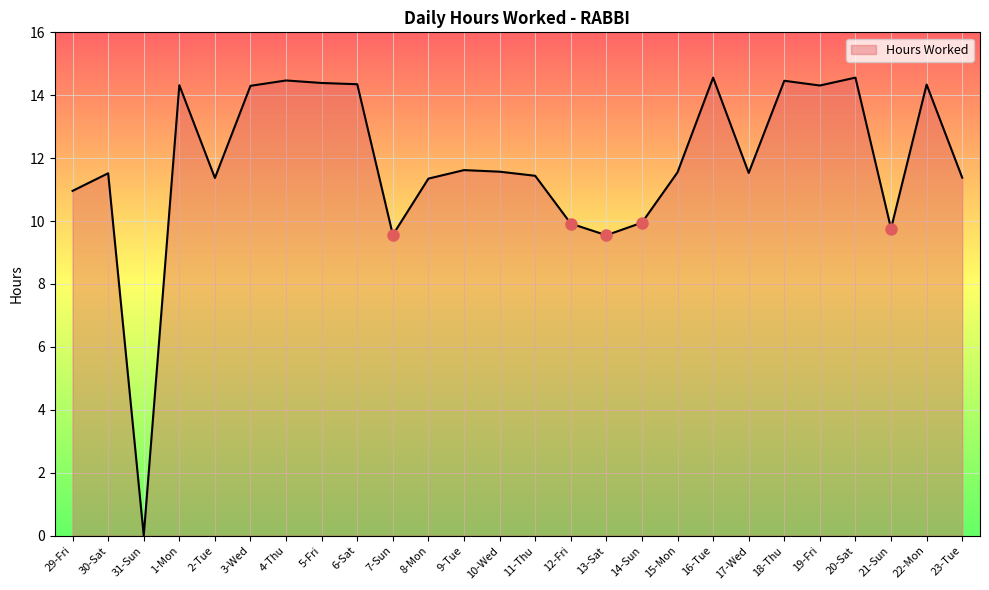

Is it true that the value at 29-Fri is 19.1?

False